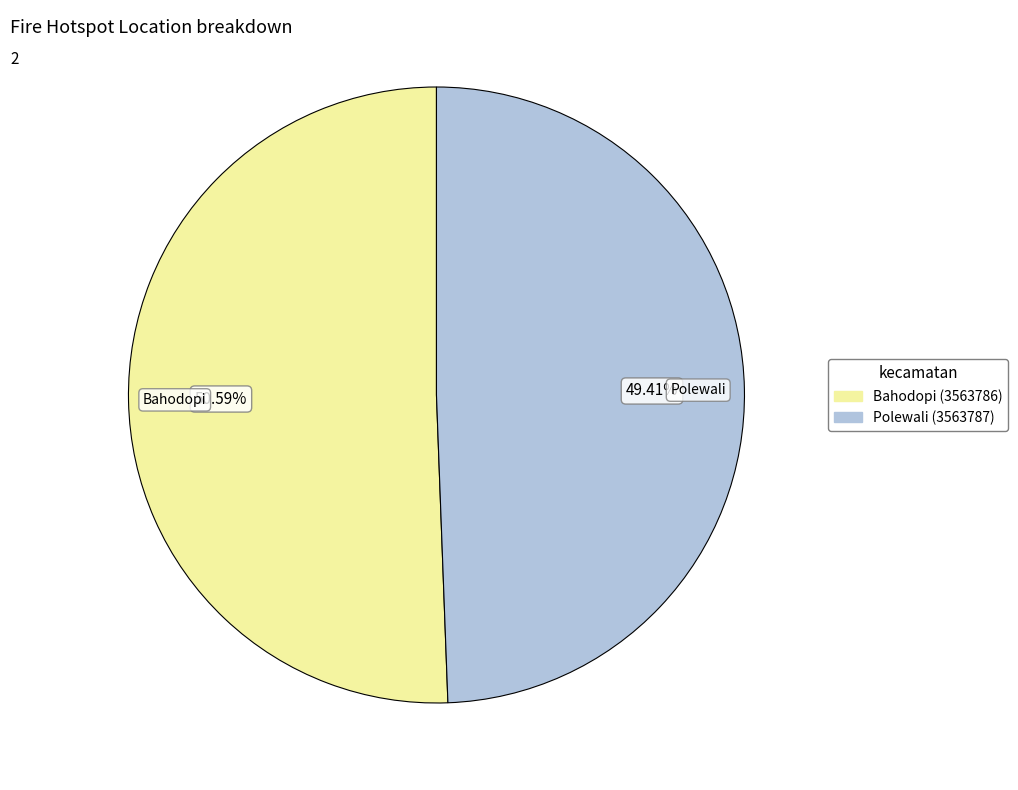

The Polewali (3563787) slice represents 49% of the pie. True or false?

True